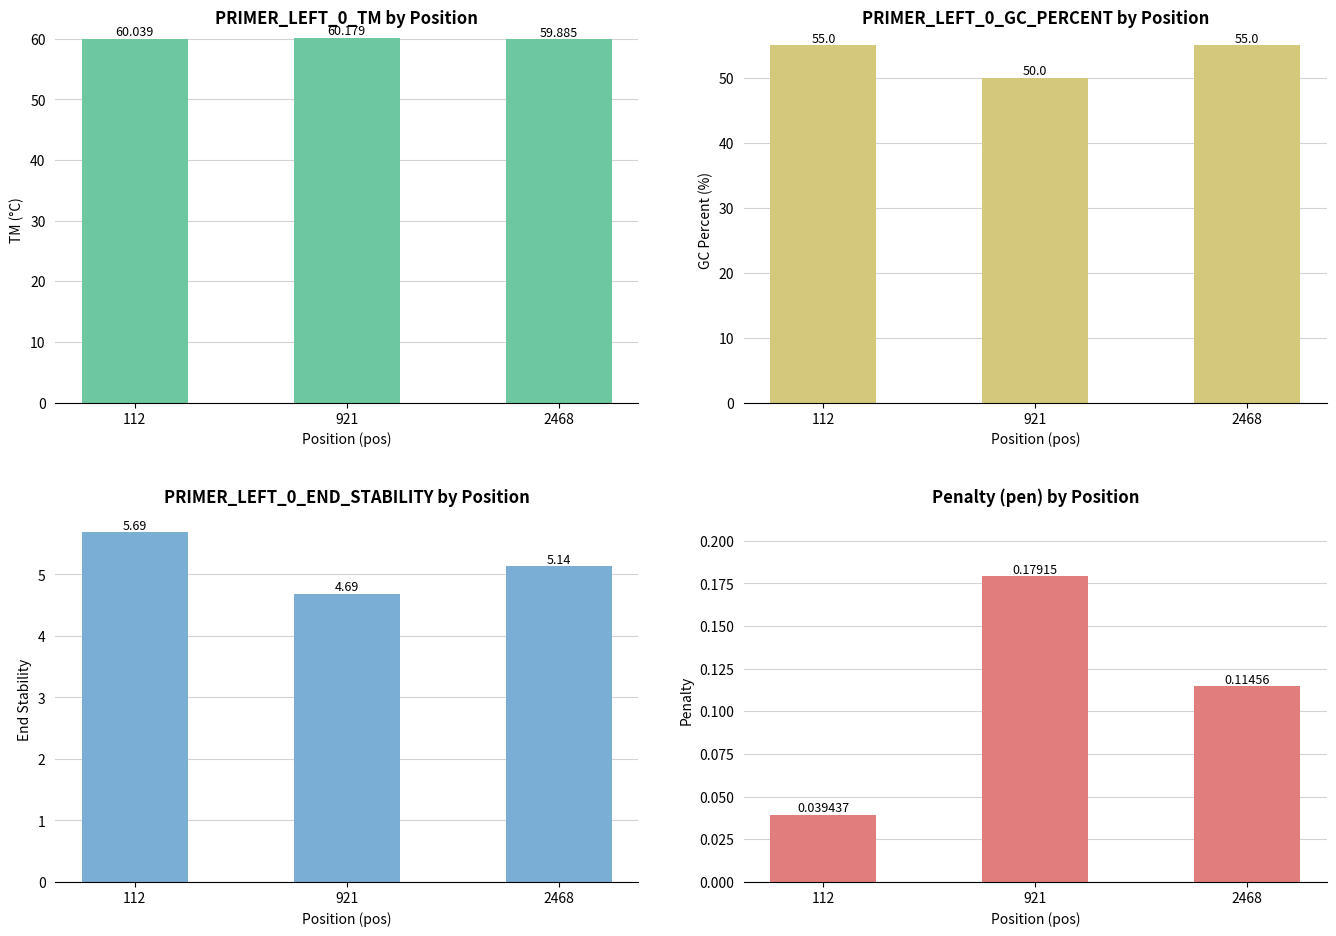

Reading right to left, what are all the values shown in this chart?

PRIMER_LEFT_0_TM: 2468=59.9	921=60.2	112=60.0
PRIMER_LEFT_0_GC_PERCENT: 2468=55.0	921=50.0	112=55.0
PRIMER_LEFT_0_END_STABILITY: 2468=5.1	921=4.7	112=5.7
pen: 2468=0.1	921=0.2	112=0.0